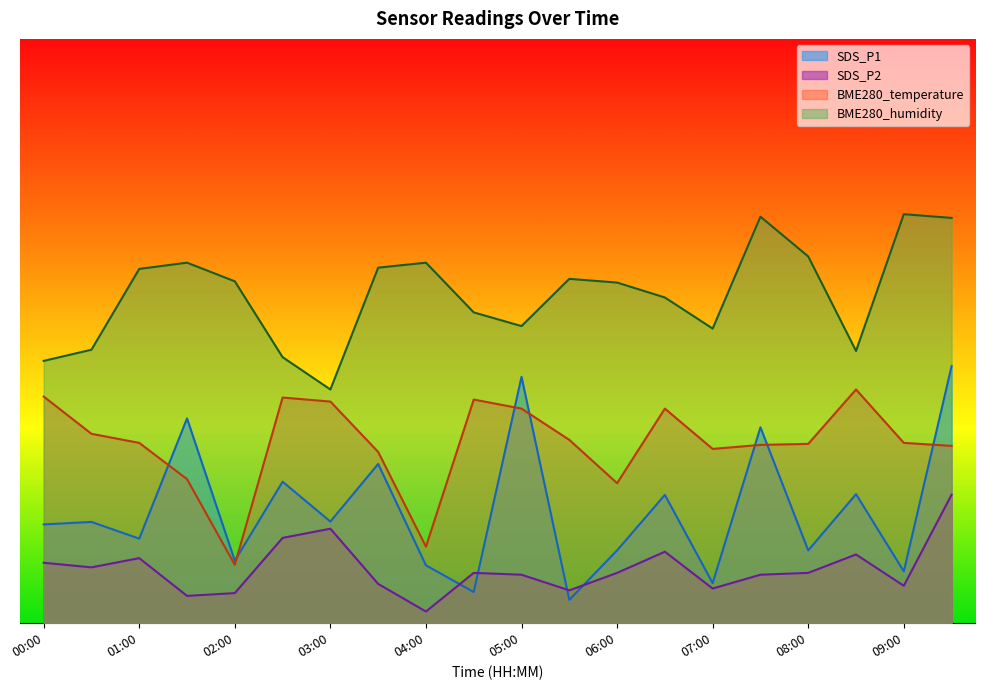

List the series in order of their overall mean, highest first.

BME280_humidity, BME280_temperature, SDS_P1, SDS_P2